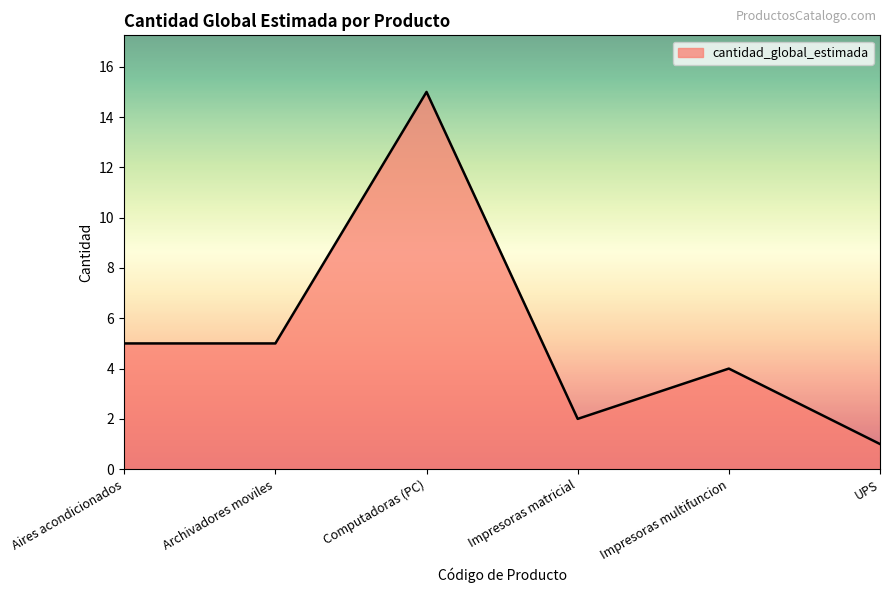

What position from the right is Computadoras (PC)?

4